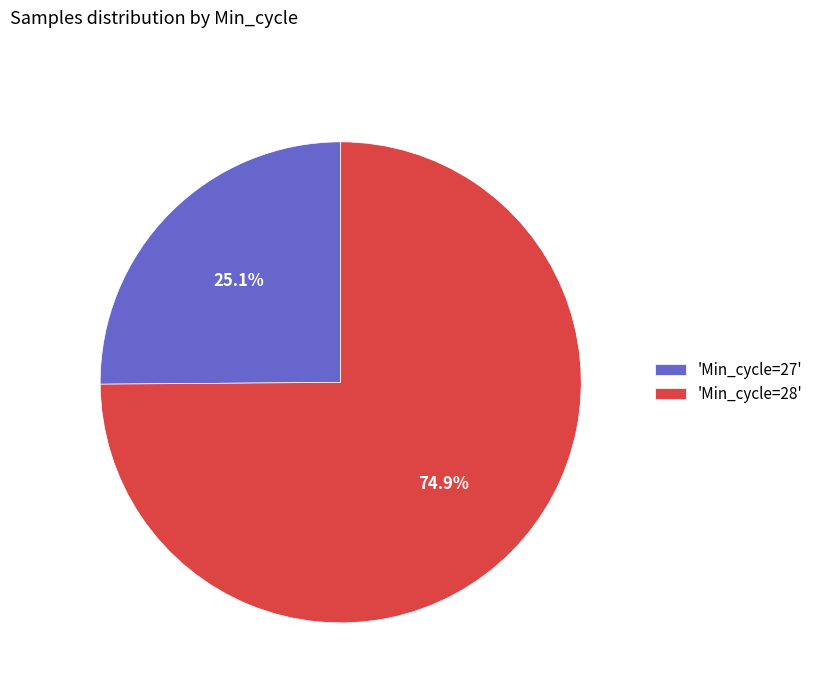

How much of the chart is everything except 'Min_cycle=28'?

25.1%